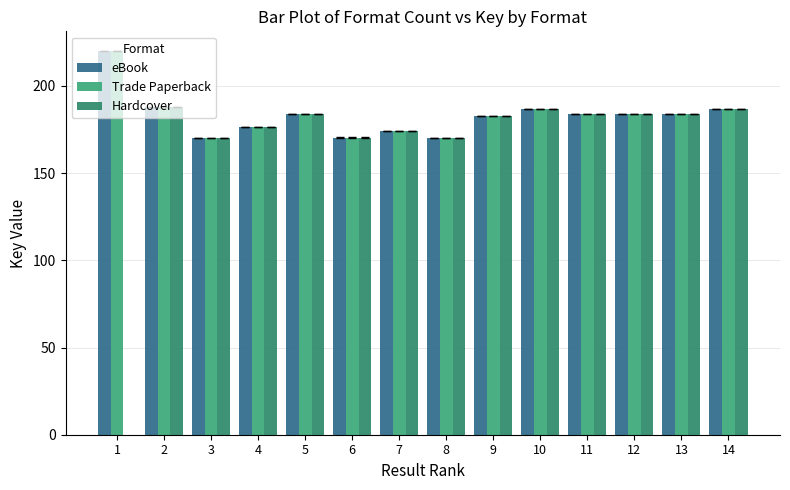

Reading right to left, extract all data points from this chart.

eBook: 186.6	184.2	184.1	184.1	186.6	182.6	170.3	174.4	170.4	184.0	176.2	170.4	187.9	220.3
Trade Paperback: 186.6	184.2	184.1	184.1	186.6	182.6	170.3	174.4	170.4	184.0	176.2	170.4	187.9	220.3
Hardcover: 186.6	184.2	184.1	184.1	186.6	182.6	170.3	174.4	170.4	184.0	176.2	170.4	187.9	0.0